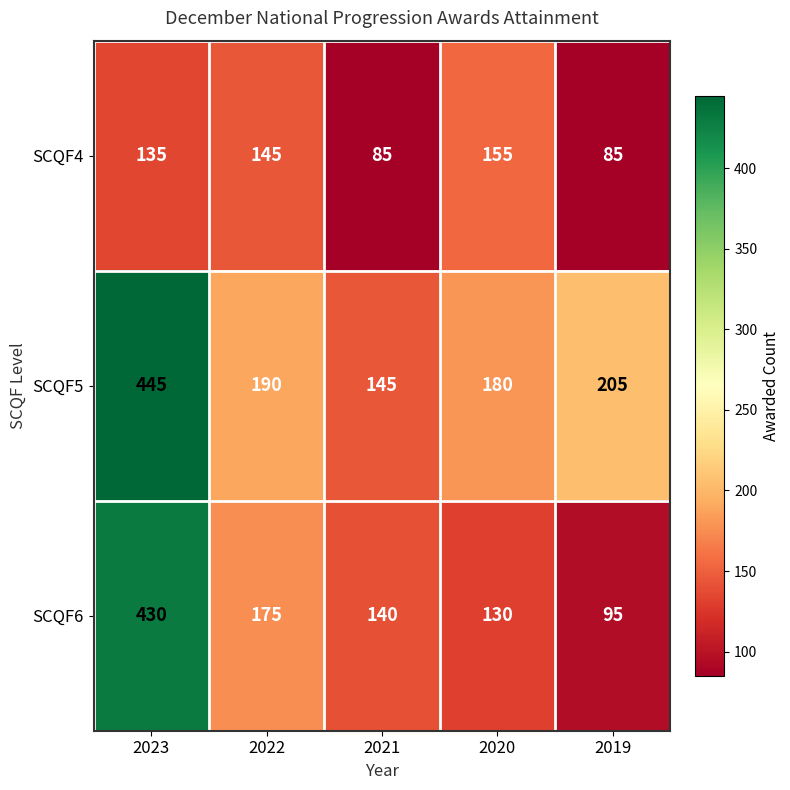

Rank the series at 2020 from highest to lowest value.

SCQF5, SCQF4, SCQF6